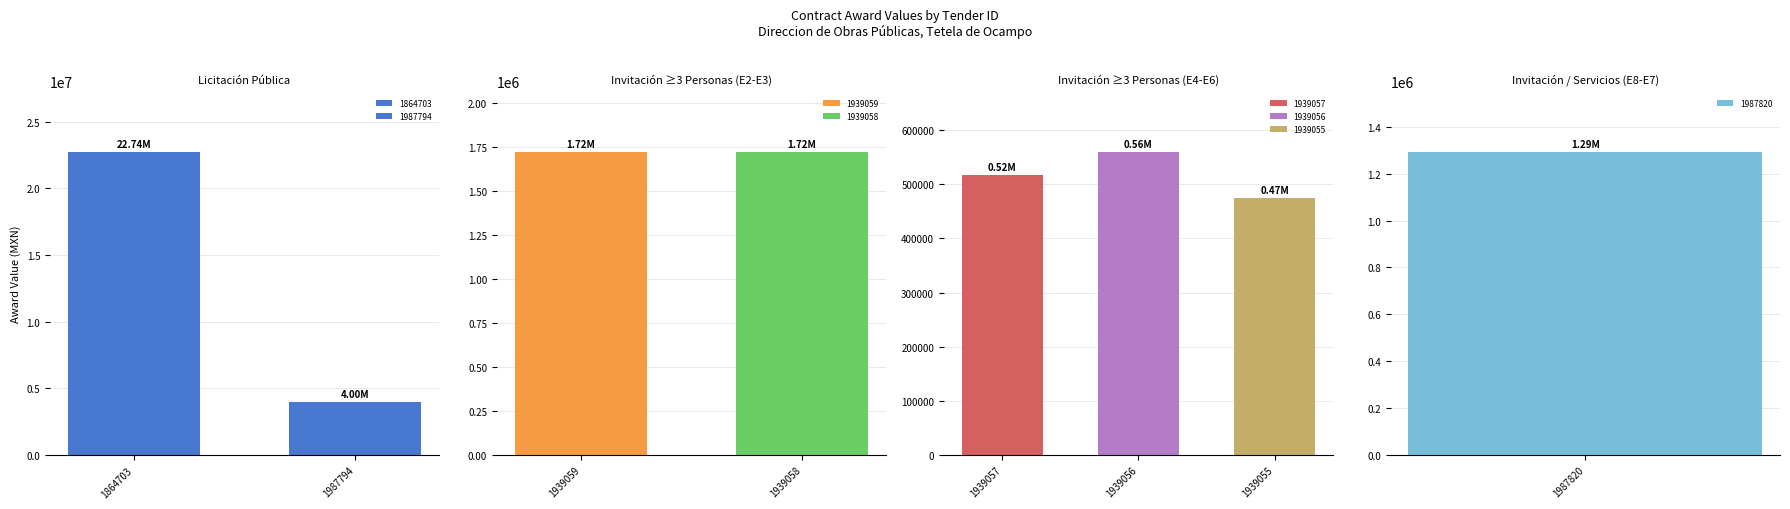

What is the difference between the maximum and minimum values?

22266072.2